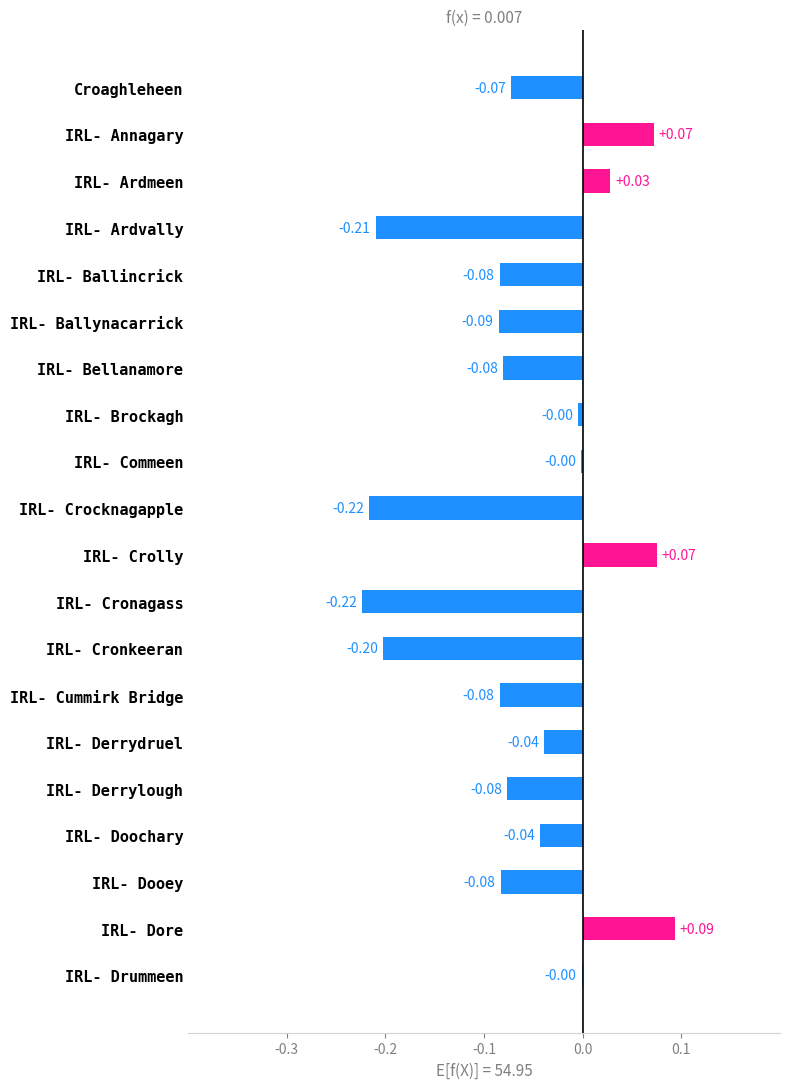

What position from the right is IRL- Ardvally?

17